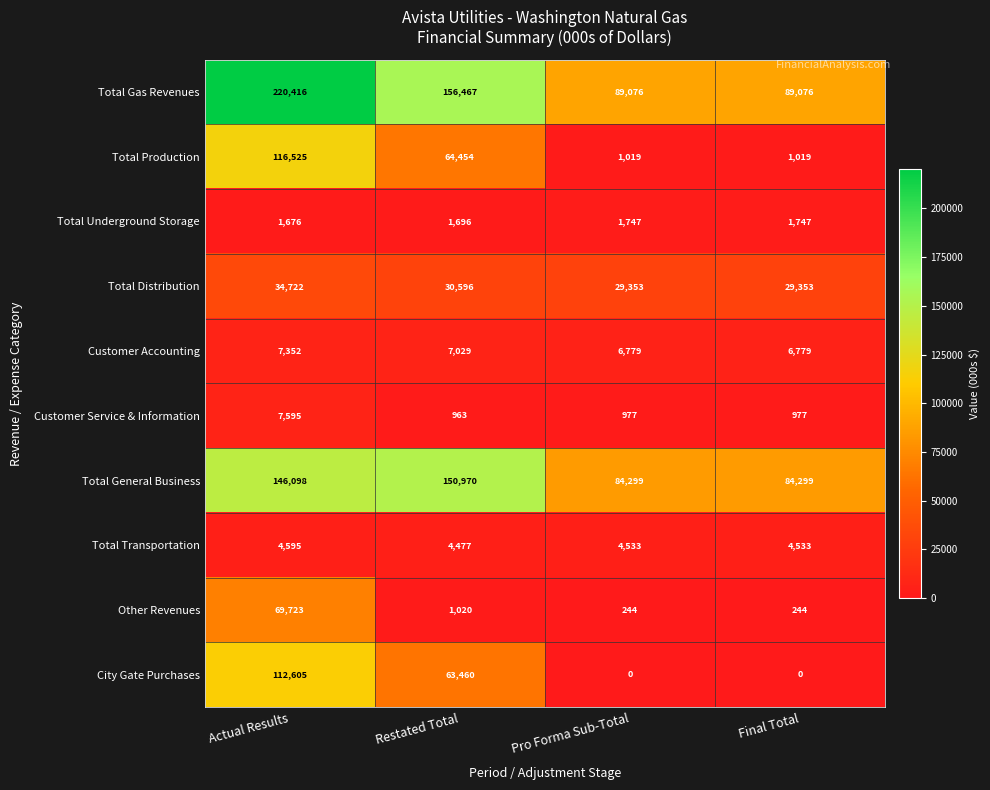

At which category is the sum across all series the highest?

Actual Results